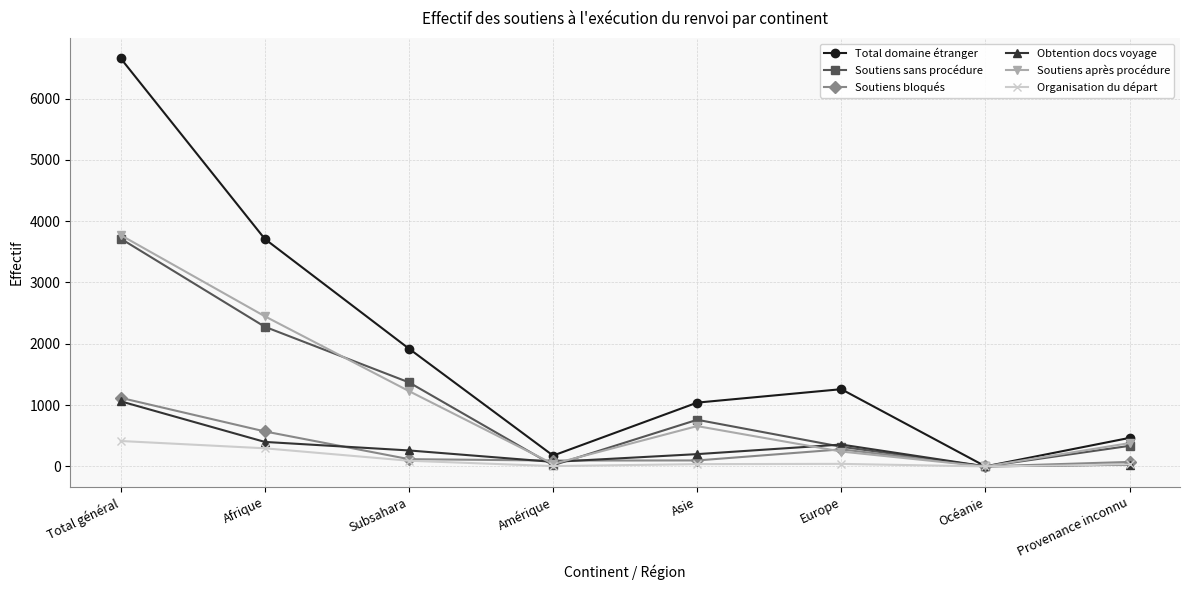

Does the chart have visible grid lines?

Yes